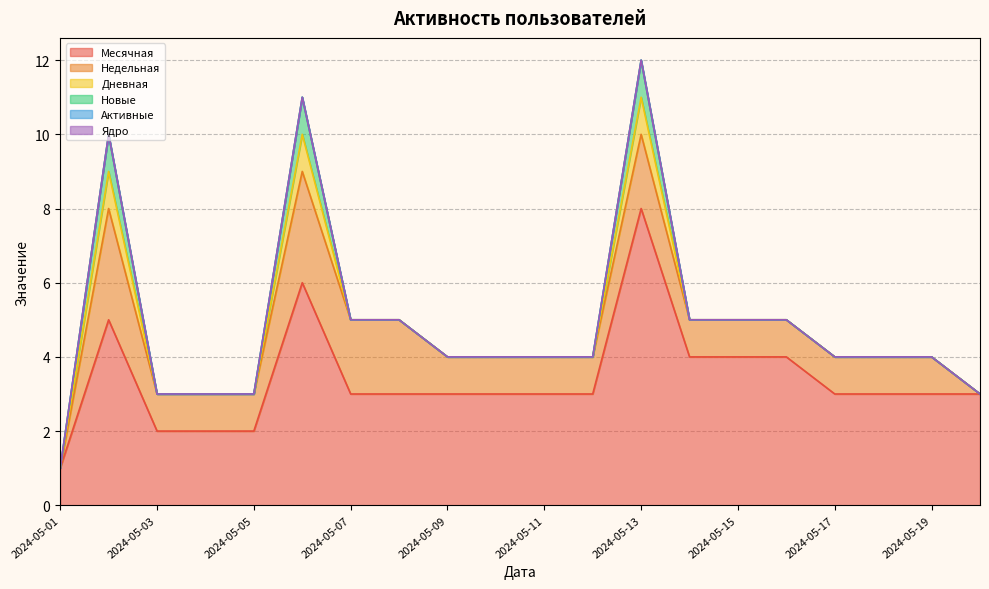

Which has a higher value, 2024-05-03 or 2024-05-13?

2024-05-13